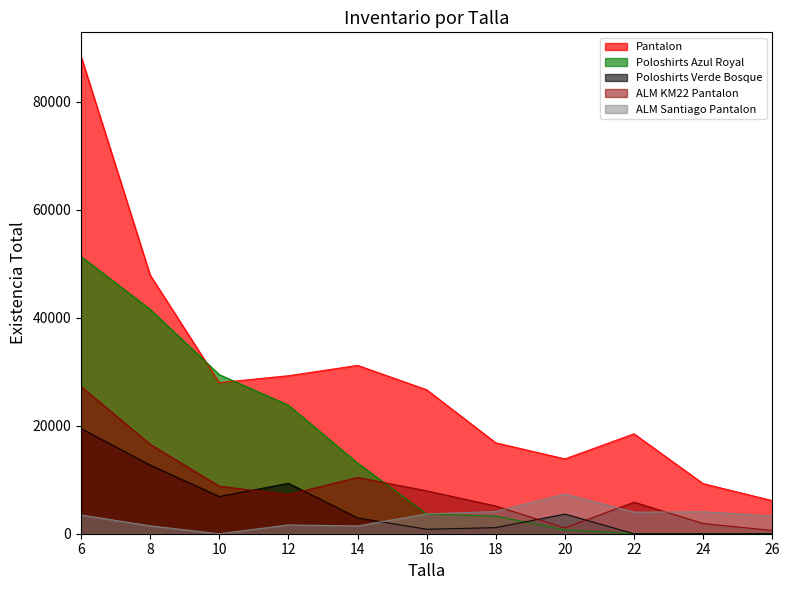

At how many categories does at least one series exceed 37844?

2